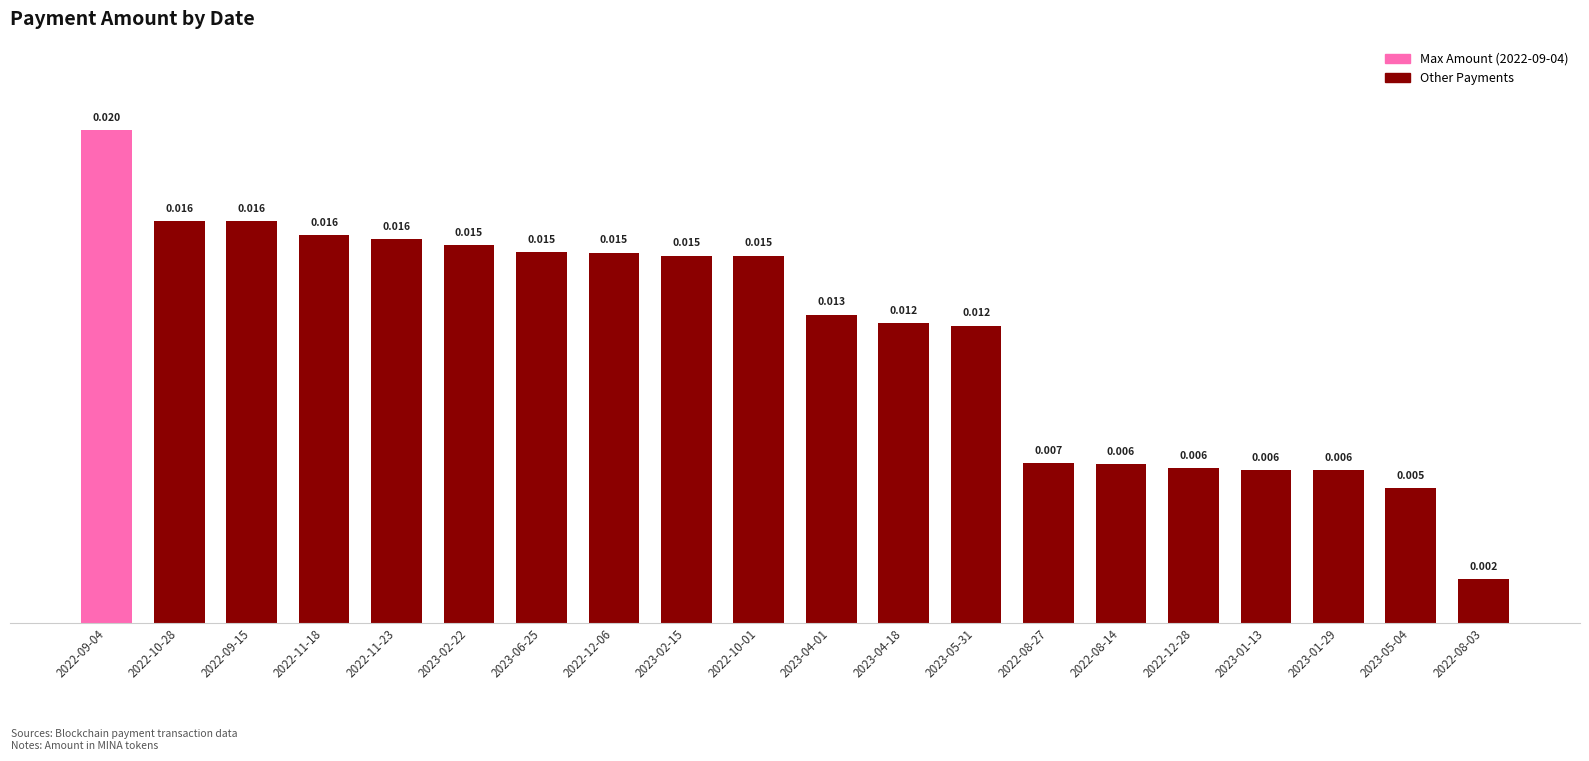

How many bars are there in total?

20